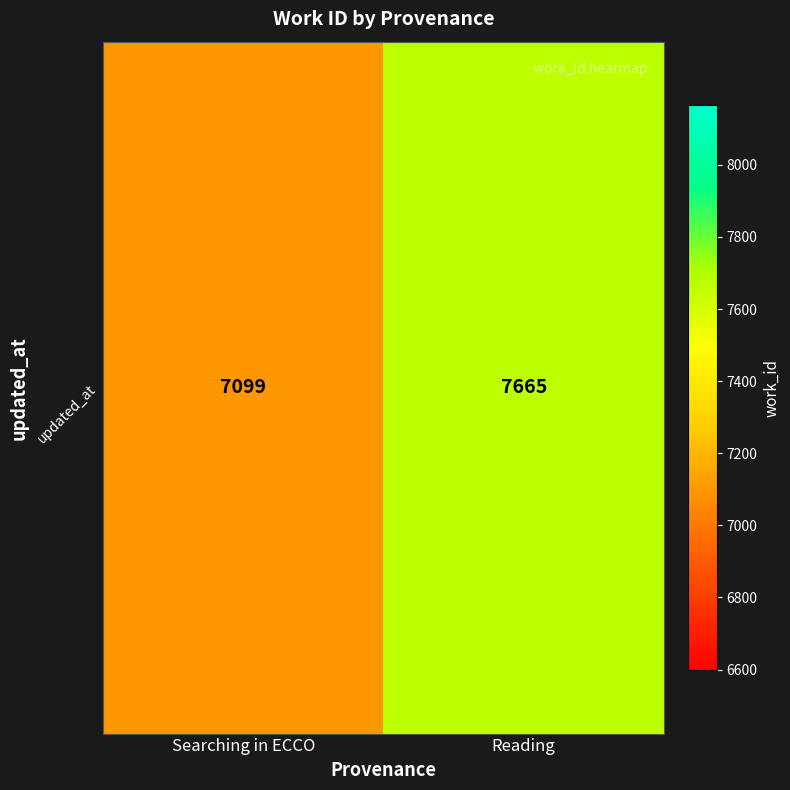

What is the smallest value displayed?

7099